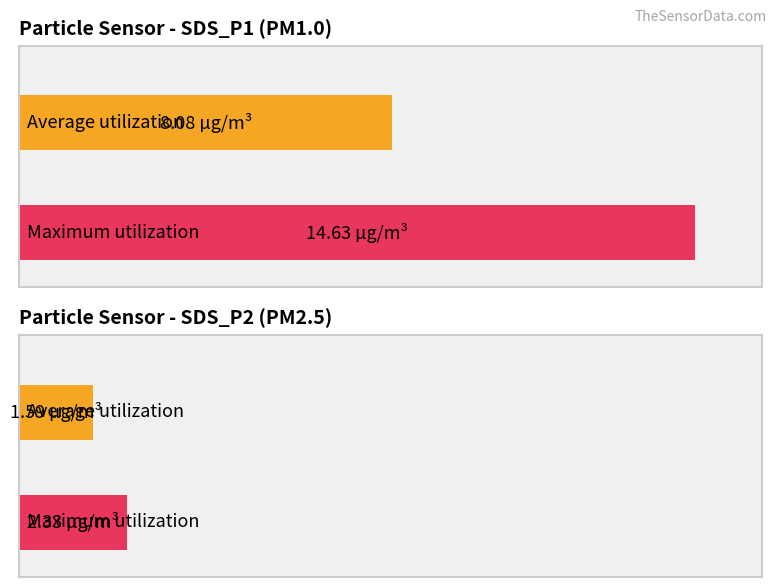

The SDS_P2 series shows 0.7 at -43. True or false?

False